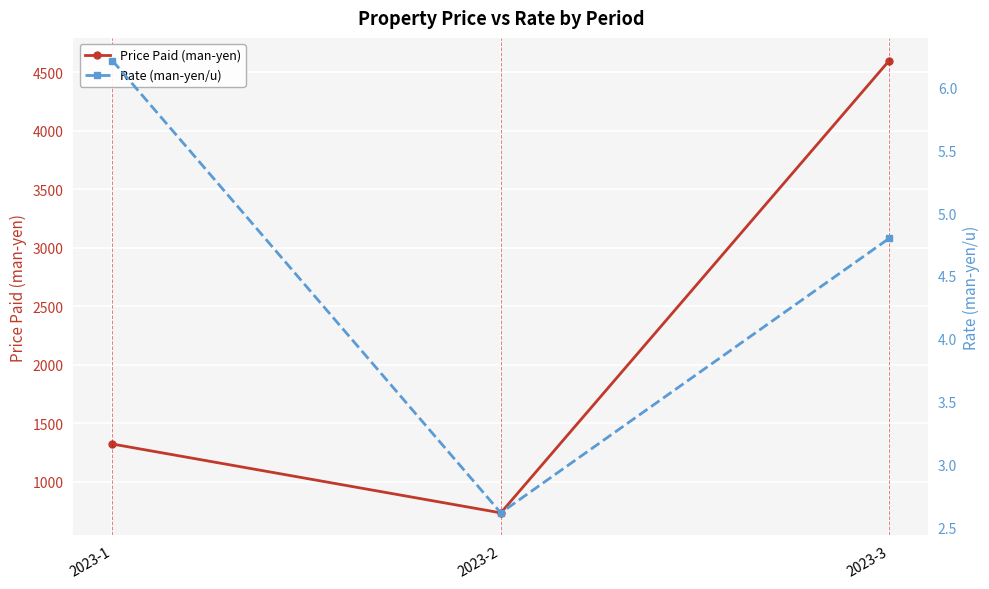

At how many categories does at least one series exceed 3985?

1